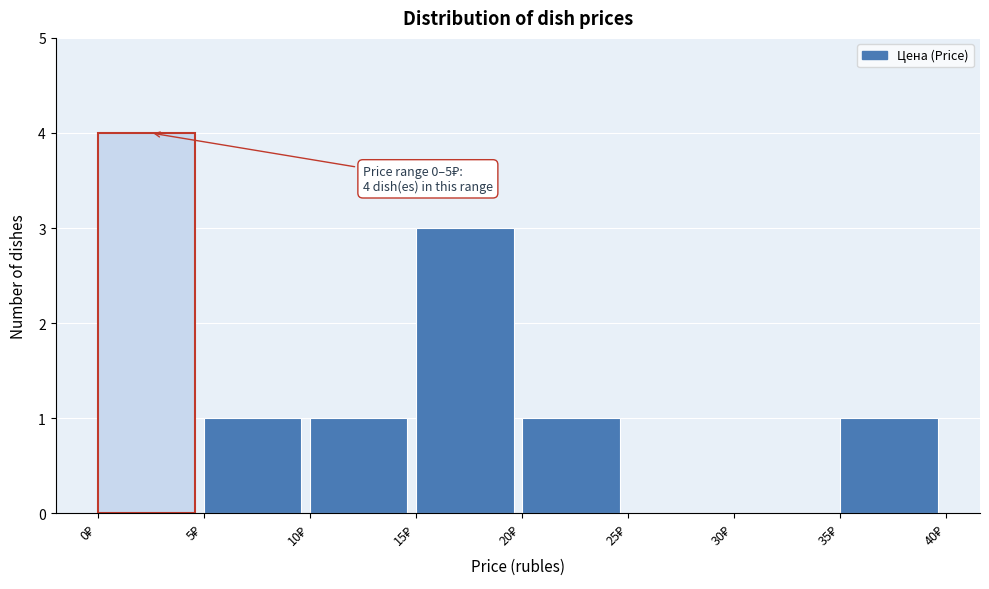

Over which range of the x-axis is the bar tallest?

0 to 5